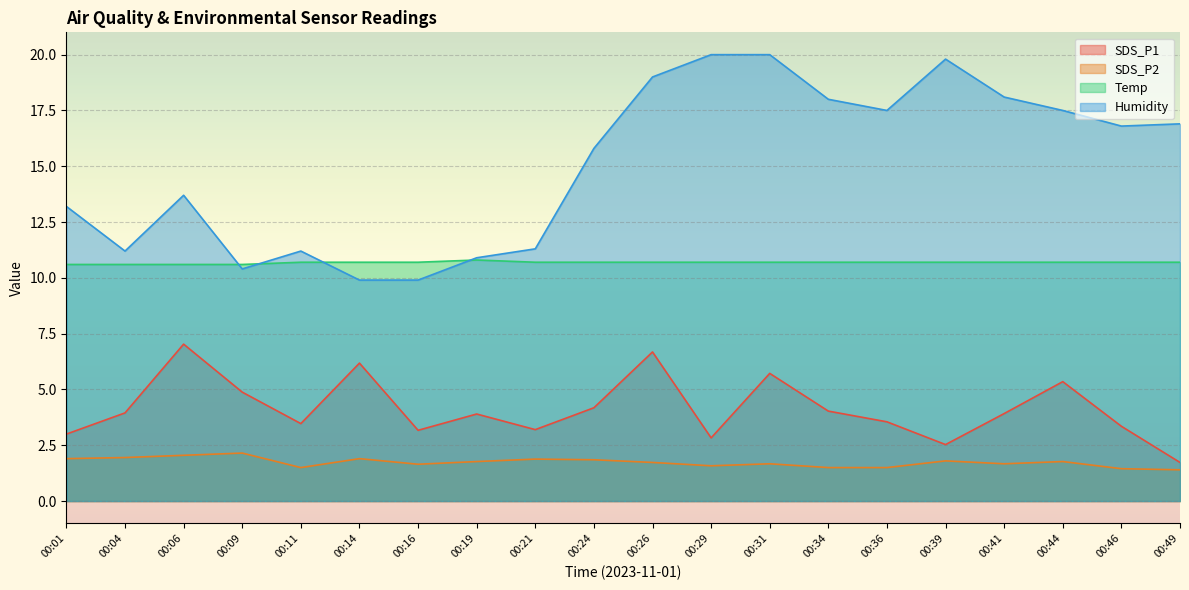

List the series in order of their overall mean, lowest first.

SDS_P2, SDS_P1, Temp, Humidity